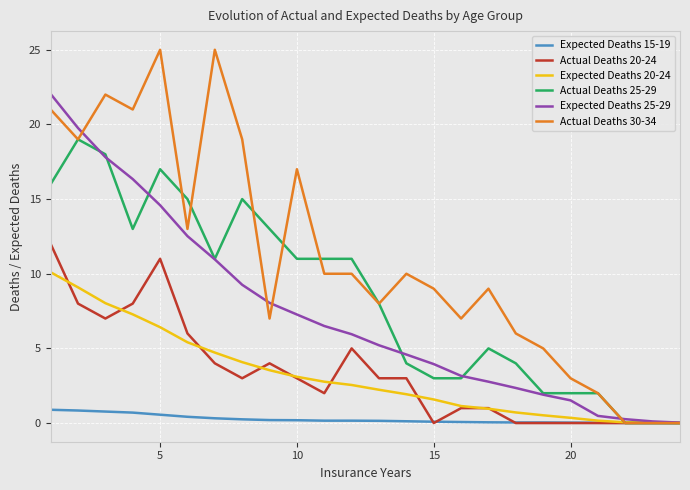

What are all the series names shown in the legend?

Expected Deaths 15-19, Actual Deaths 20-24, Expected Deaths 20-24, Actual Deaths 25-29, Expected Deaths 25-29, Actual Deaths 30-34